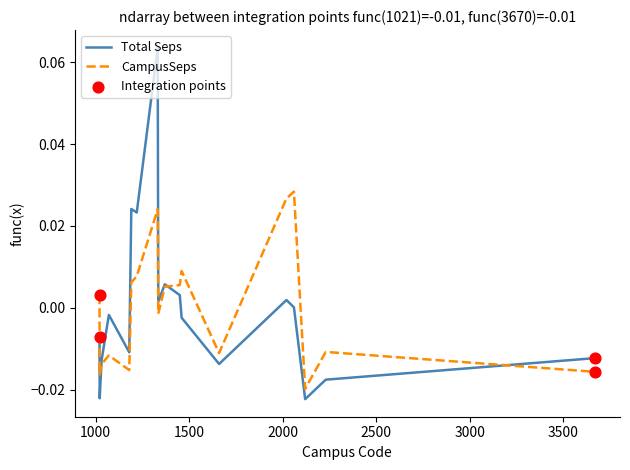

Which series has the widest spread of values?

Total Seps